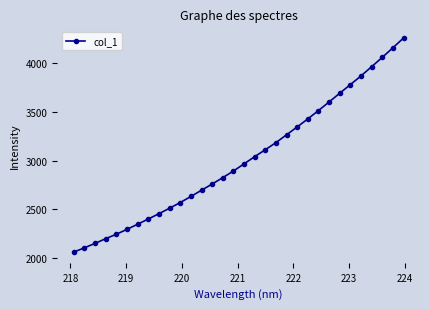

What is the value of the 28th point from the left?

3866.7